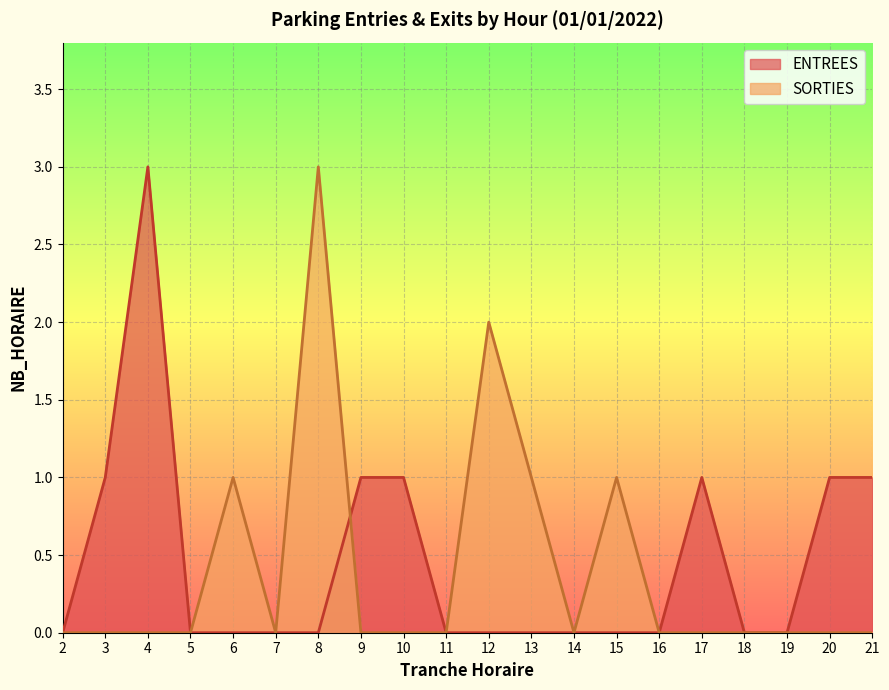

List the series in order of their overall mean, lowest first.

SORTIES, ENTREES